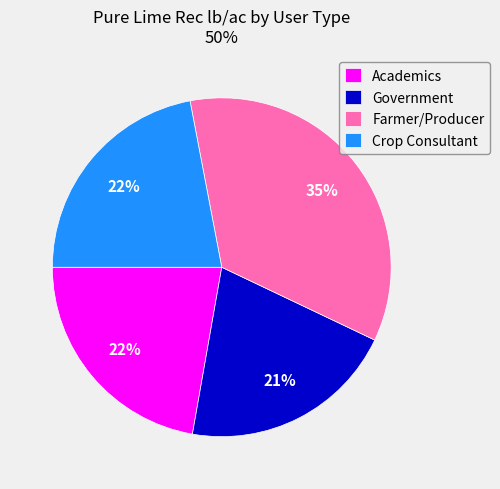

Is the sum of Academics and Farmer/Producer greater than half?

Yes